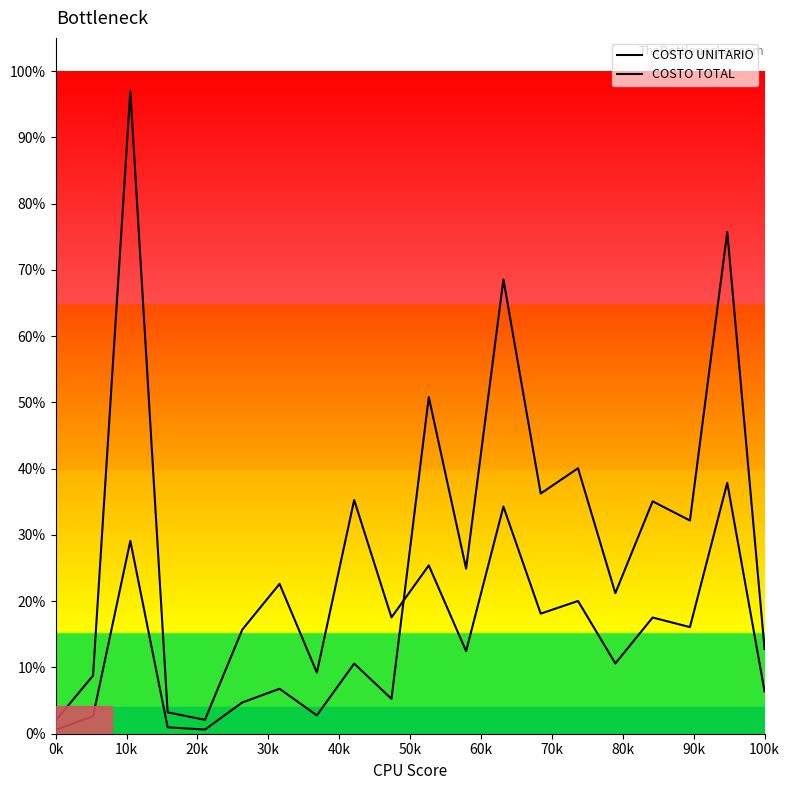

What are all the series names shown in the legend?

COSTO UNITARIO, COSTO TOTAL